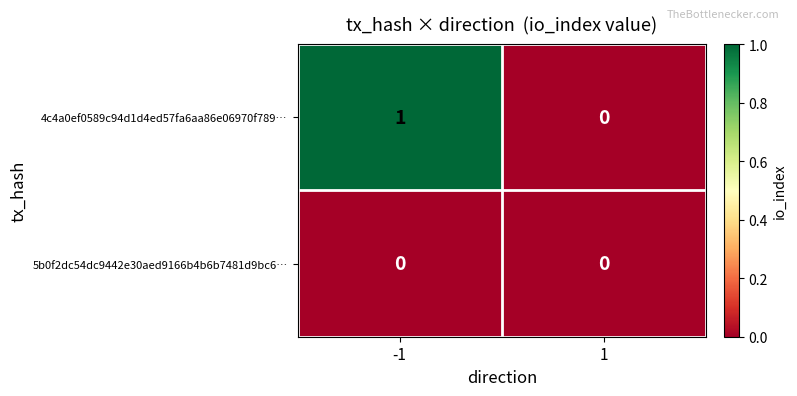

How many categories are shown in the chart?

2